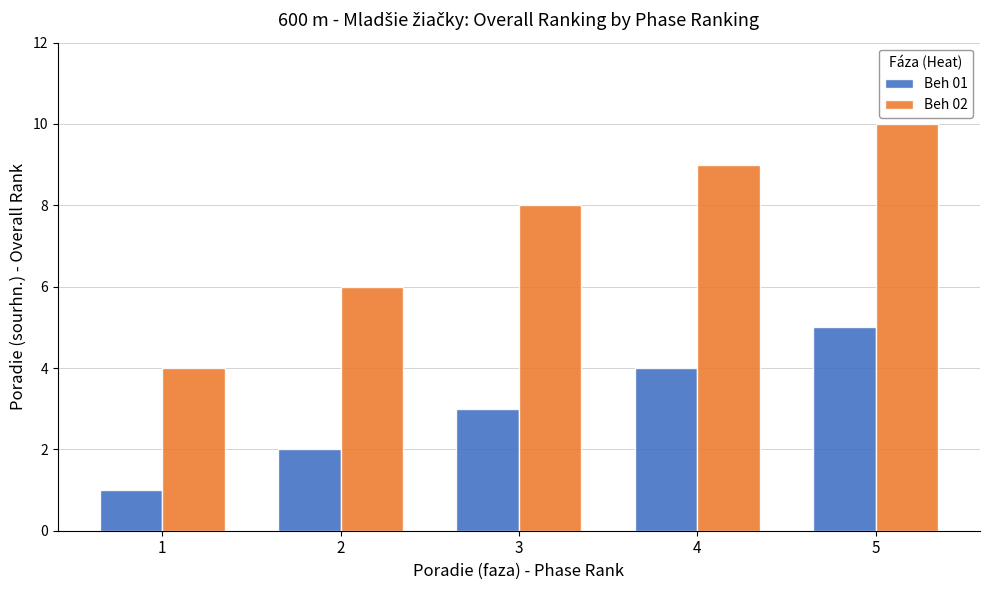

Is the value of Beh 01 at 2 greater than the value of Beh 02 at 3?

No